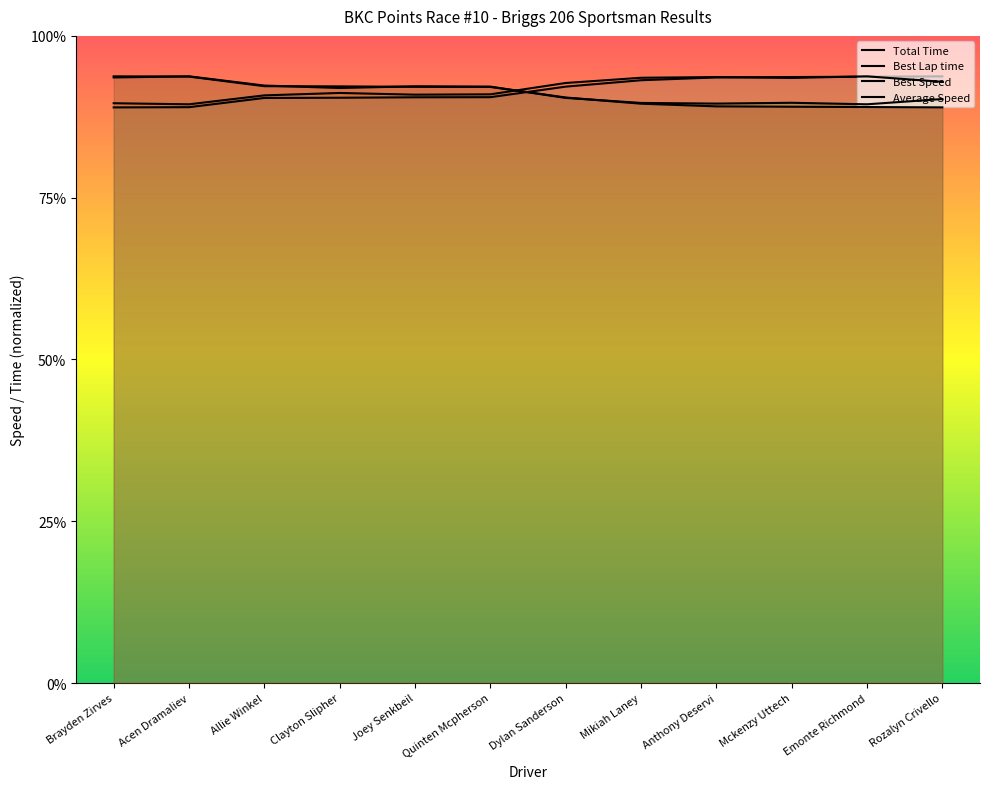

Reading left to right, extract all data points from this chart.

Total Time: 41.1	41.1	41.2	41.2	41.2	41.2	41.4	41.5	41.5	41.5	41.5	41.5
Best Lap time: 41.2	41.2	41.3	41.3	41.3	41.3	41.4	41.5	41.5	41.5	41.5	41.4
Best Speed: 41.5	41.5	41.4	41.4	41.4	41.4	41.2	41.2	41.2	41.2	41.2	41.2
Average Speed: 41.5	41.5	41.4	41.4	41.4	41.4	41.2	41.2	41.1	41.1	41.1	41.1